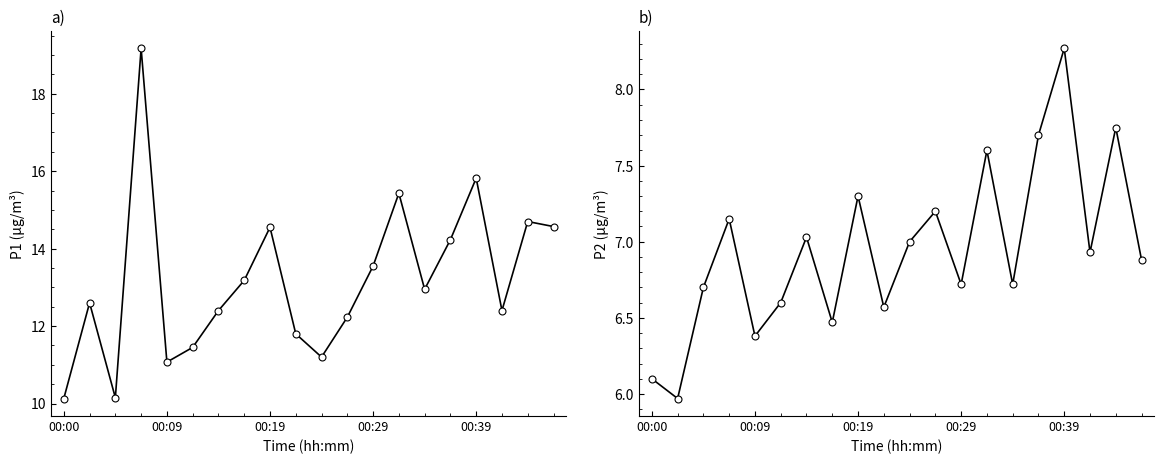

True or false: P1 has a value of 13.2 at 7.

True